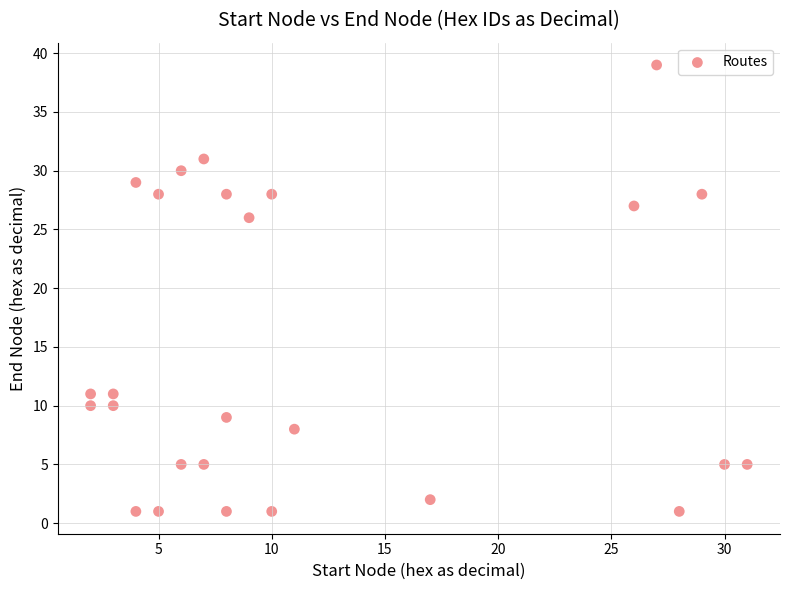

What Y value in the scatter plot is closest to 20?

26